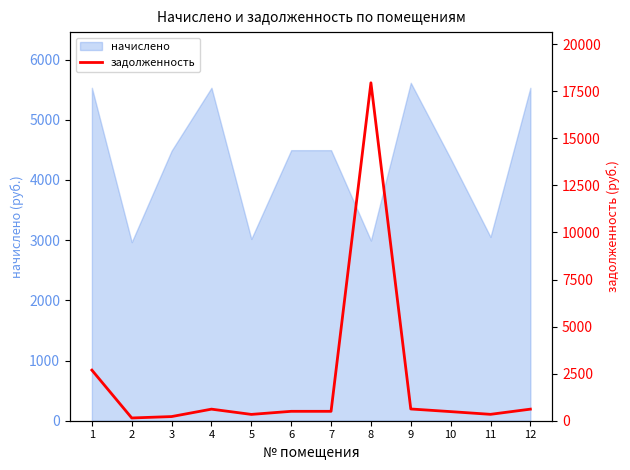

What is the minimum value shown in the chart?

146.0